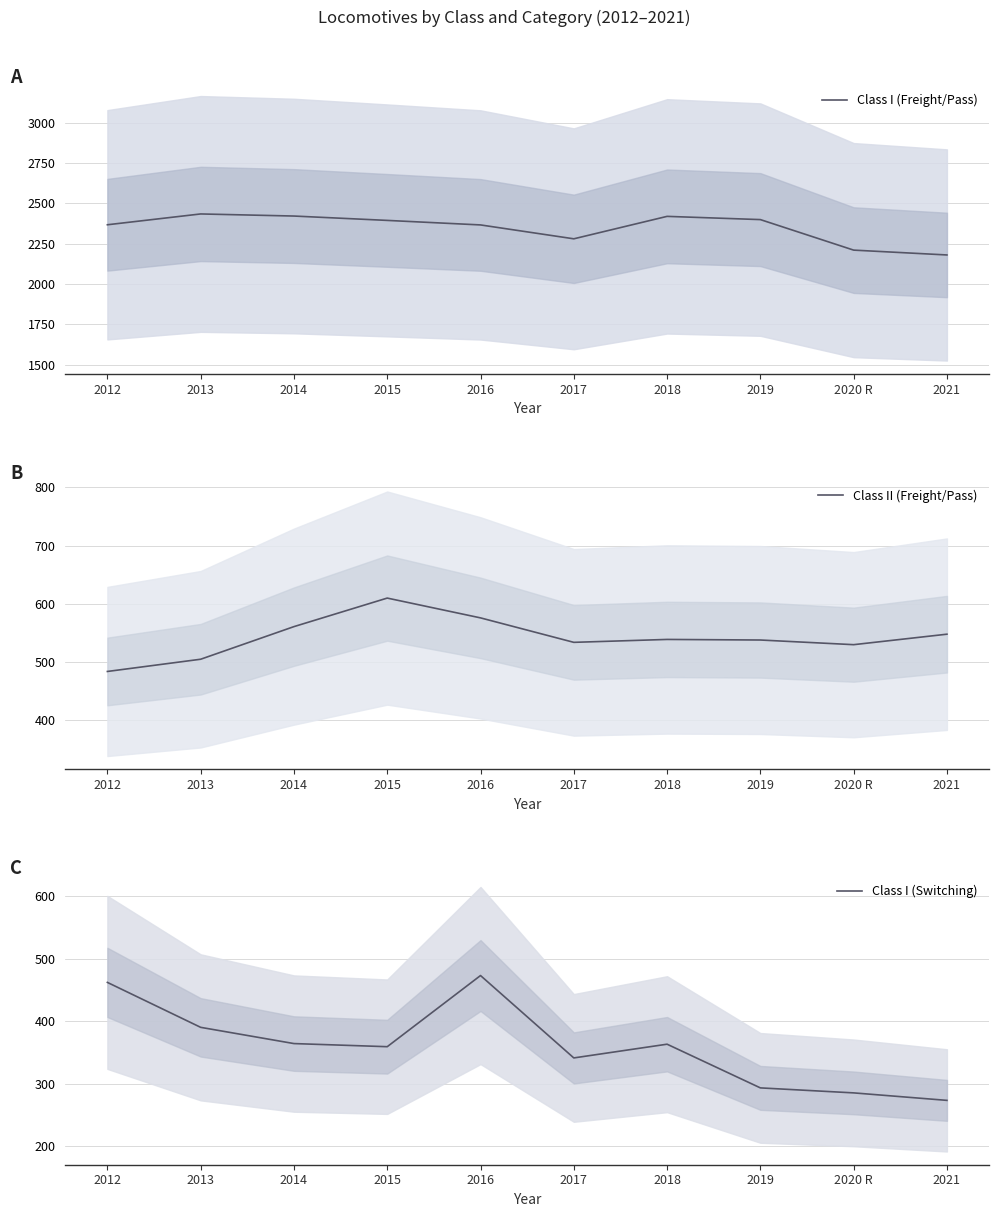

At which category is the sum across all series the highest?

2016